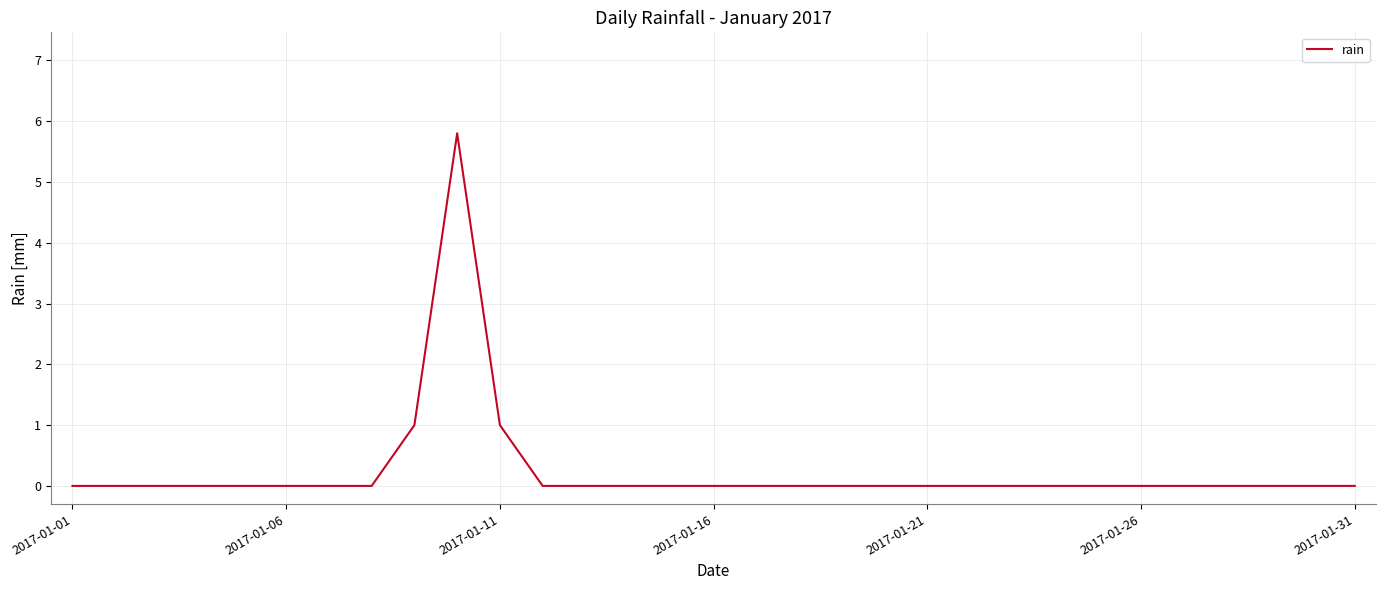

What is the difference between the maximum and minimum values?

5.8